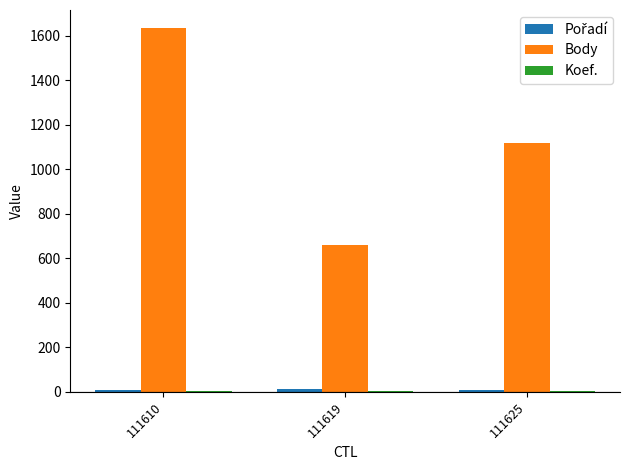

At which category is the sum across all series the highest?

111610